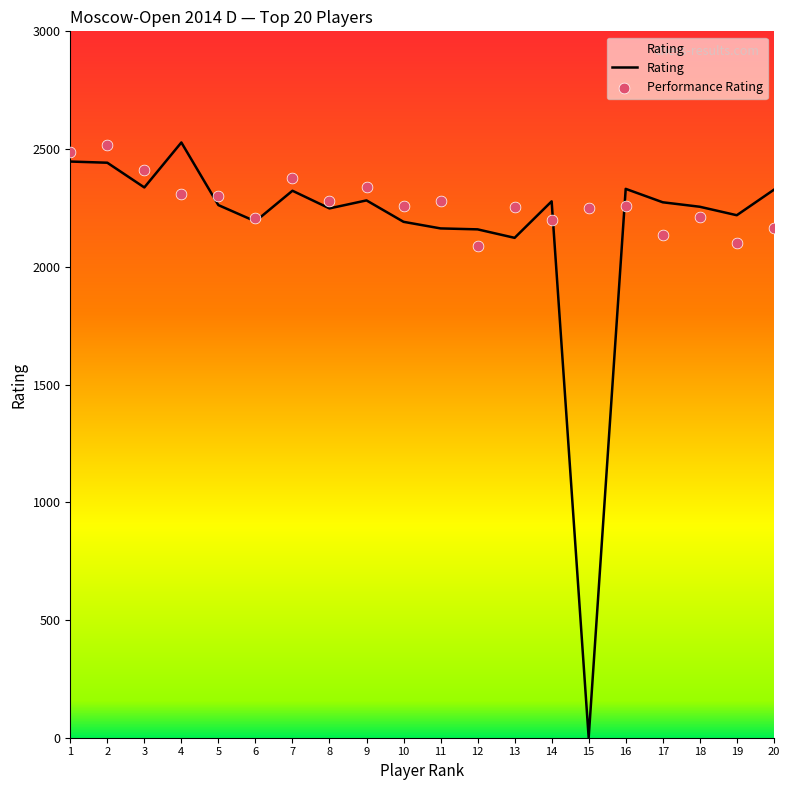

At which category is the sum across all series the highest?

2